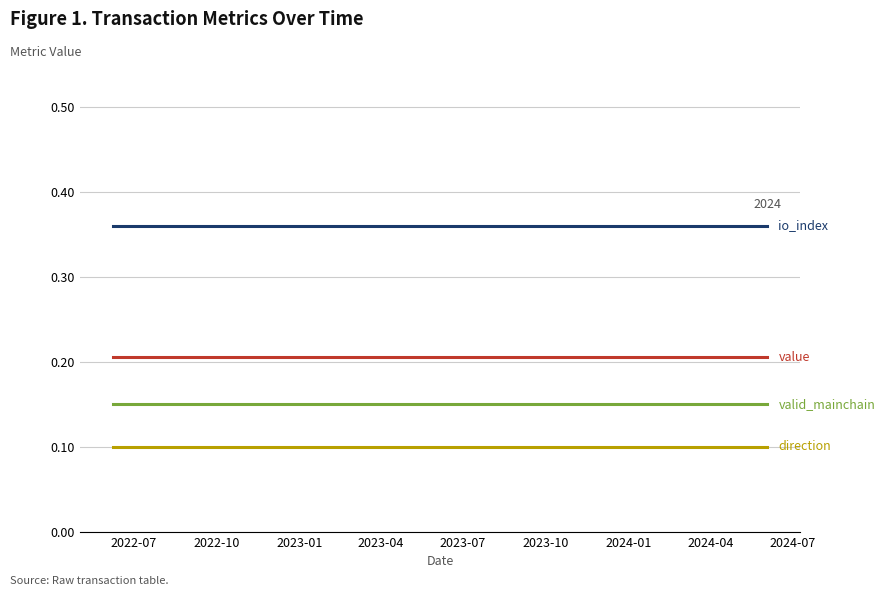

The value of direction (scaled ×0.10) at 2023-07 is 0.0. True or false?

False